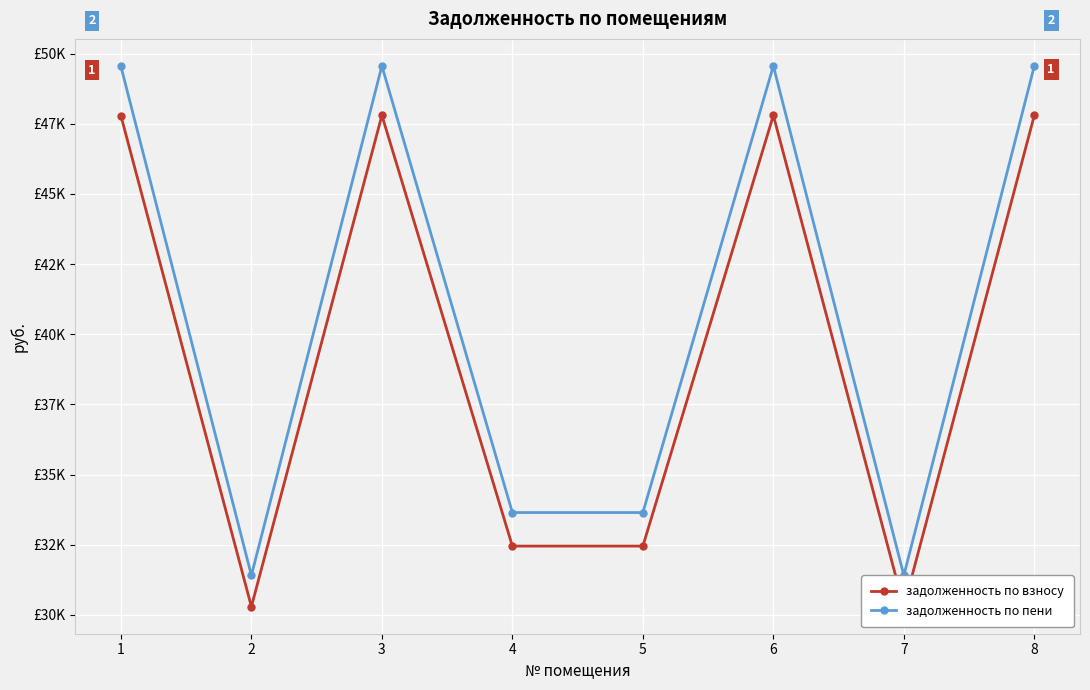

Which series has the largest range (max minus min)?

задолженность по пени